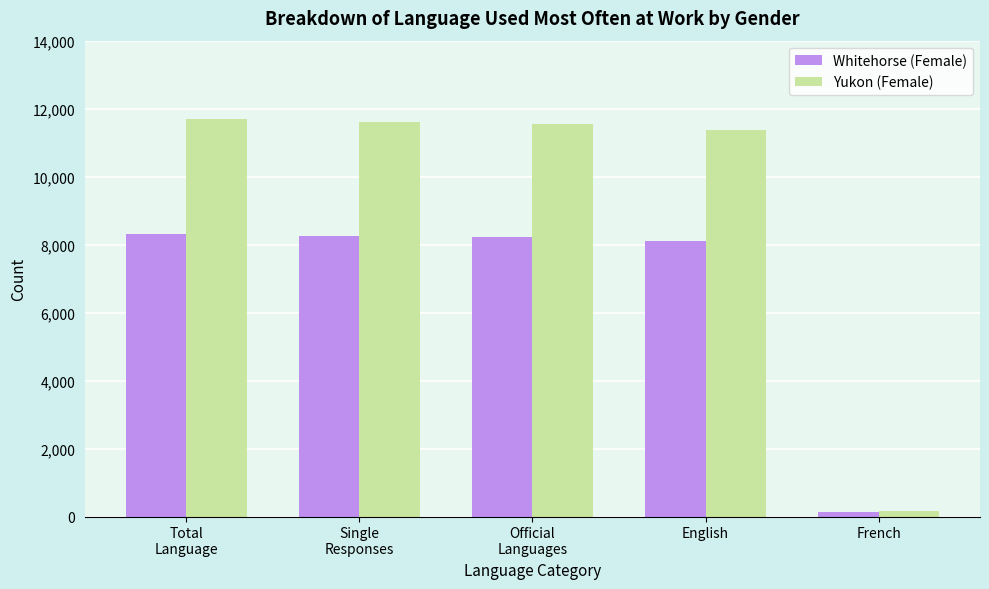

Is the value of Whitehorse (Female) at French greater than the value of Yukon (Female) at Total
Language?

No